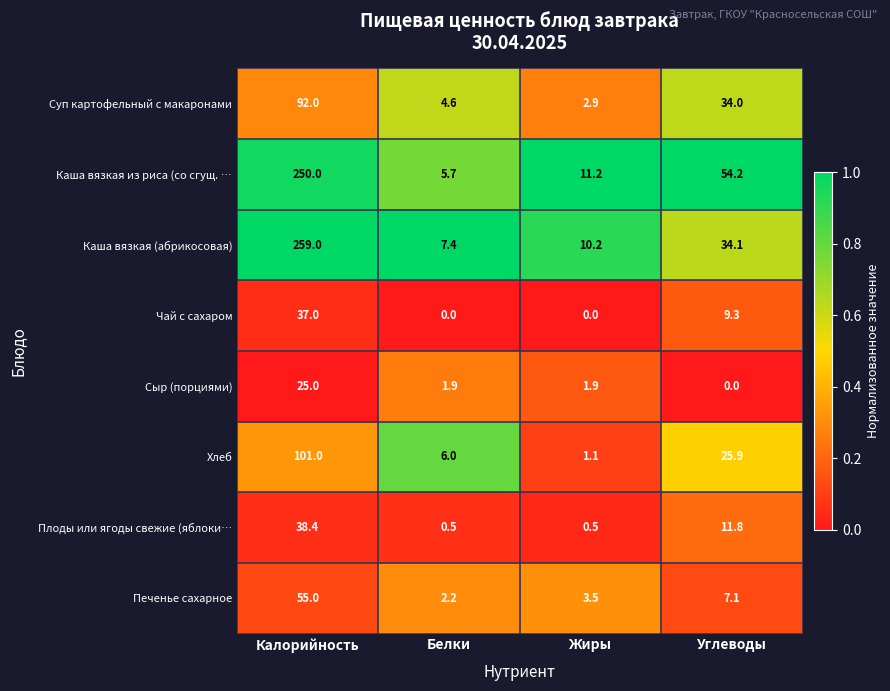

List the series in order of their peak value, lowest first.

Сыр (порциями), Чай с сахаром, Плоды или ягоды свежие (яблоки…, Печенье сахарное, Суп картофельный с макаронами, Хлеб, Каша вязкая из риса (со сгущ. …, Каша вязкая (абрикосовая)